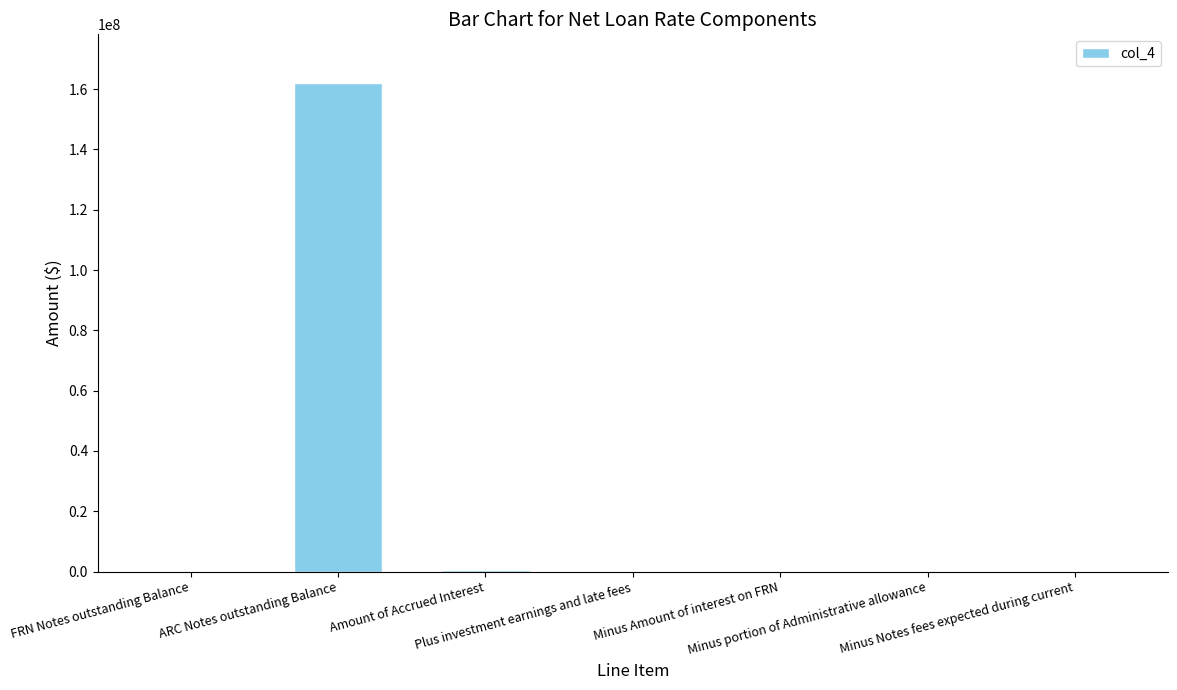

What is the change in value from Plus investment earnings and late fees to Minus Notes fees expected during current?

-3633.0